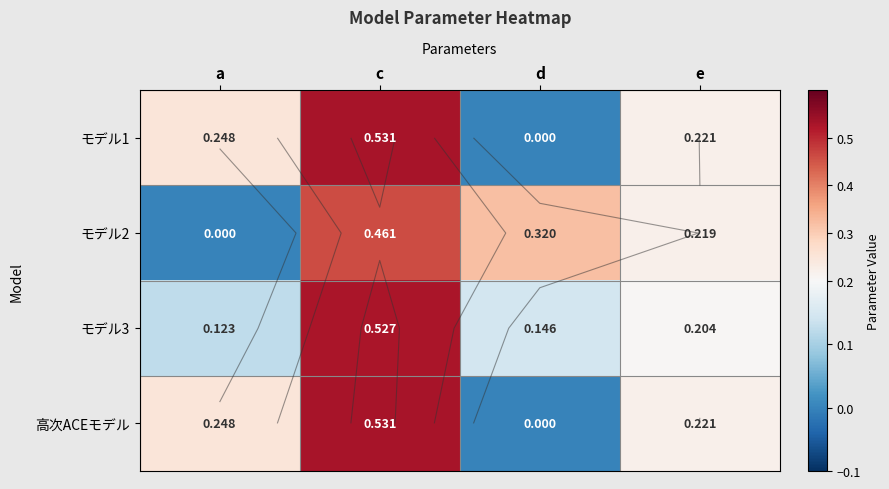

How many positive values does the モデル2 series have?

3